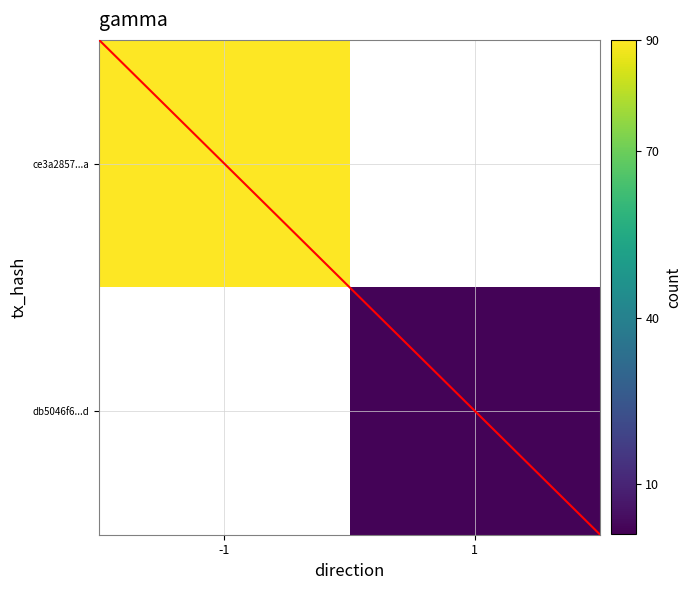

Which category has the highest value in the ce3a2857...a series?

-1